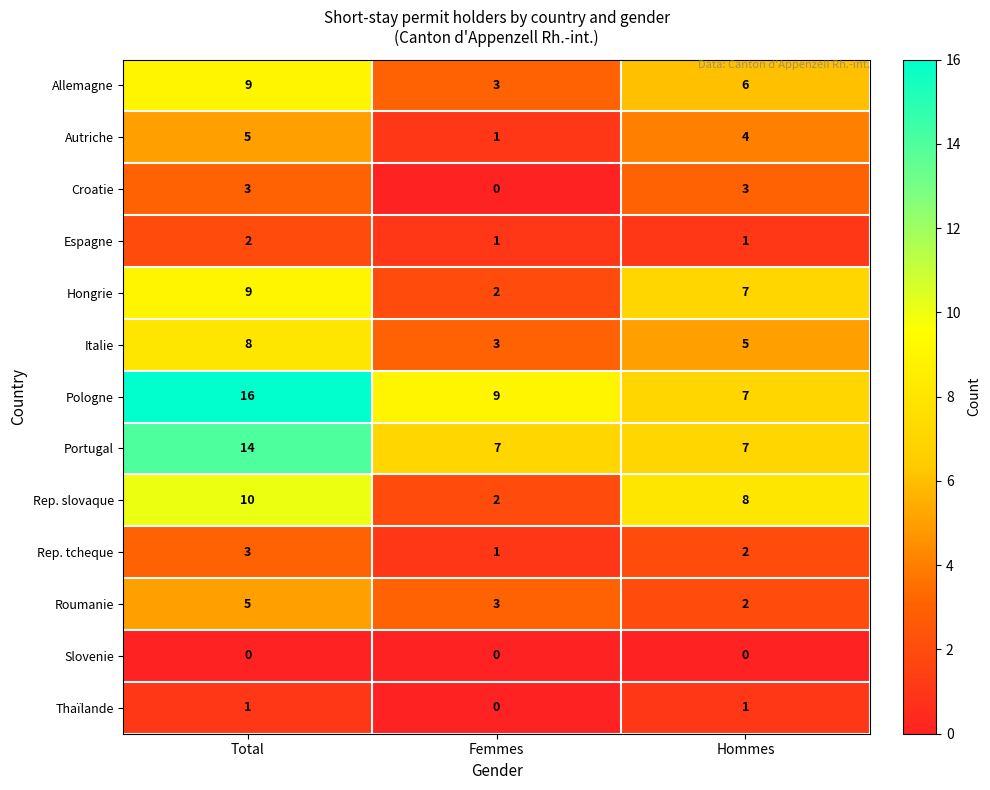

Between Total and Hommes, which series saw the biggest shift?

Pologne